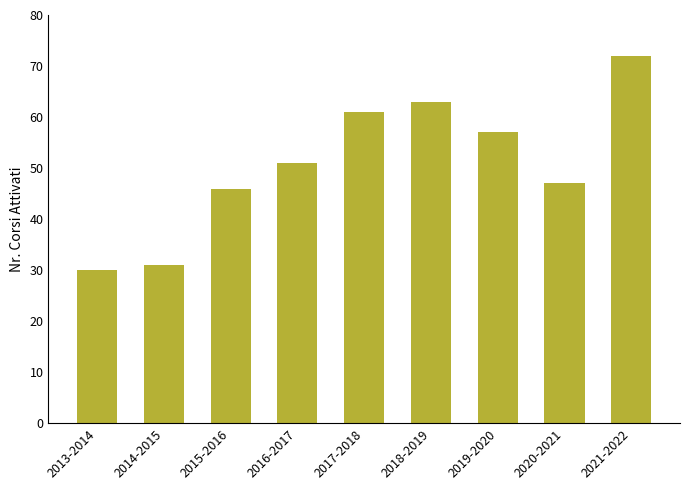

What is the difference between the second highest and second lowest values?

32